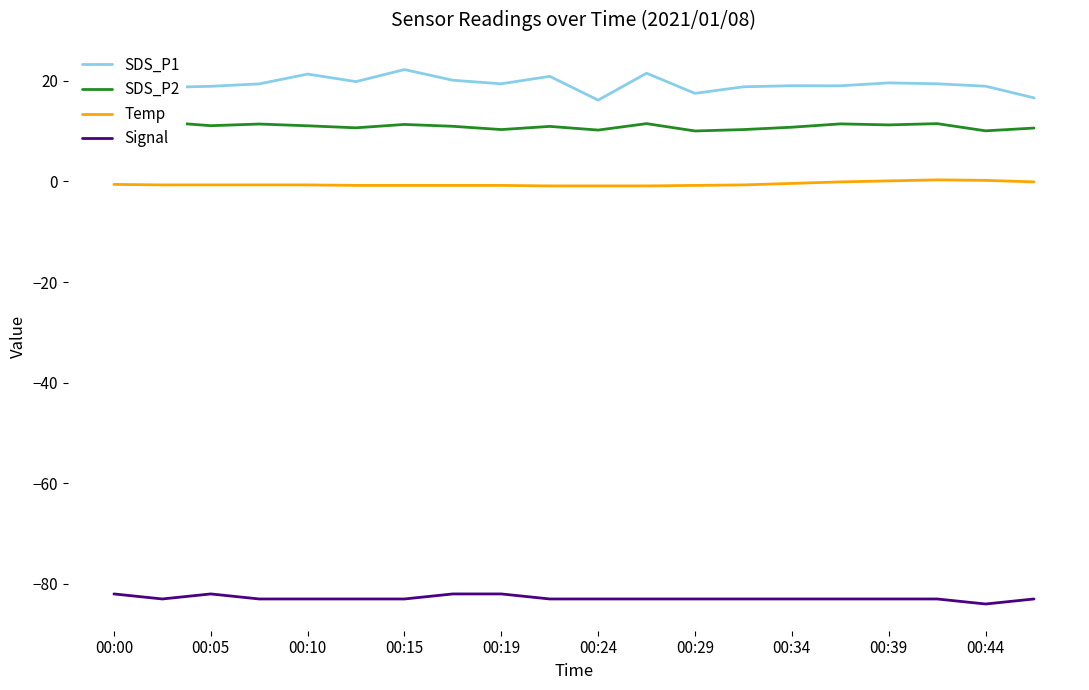

The value of Signal at 00:24 is -49.7. True or false?

False